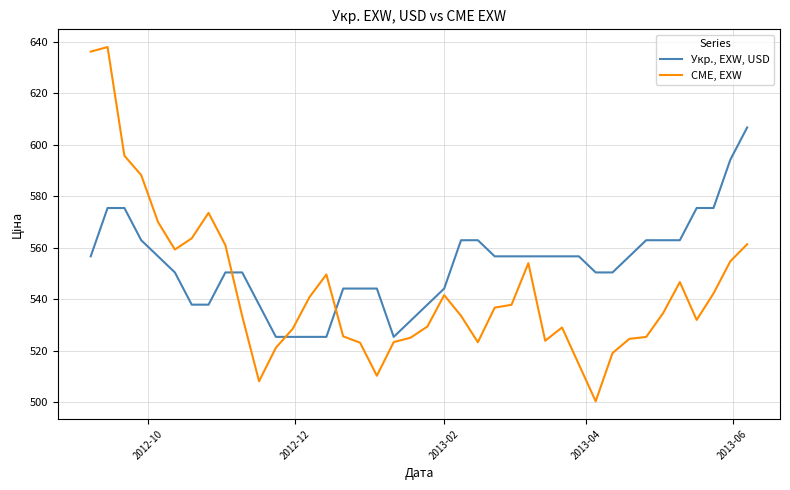

Which series ends up on top after the final intersection of Укр., EXW, USD and CME, EXW?

Укр., EXW, USD